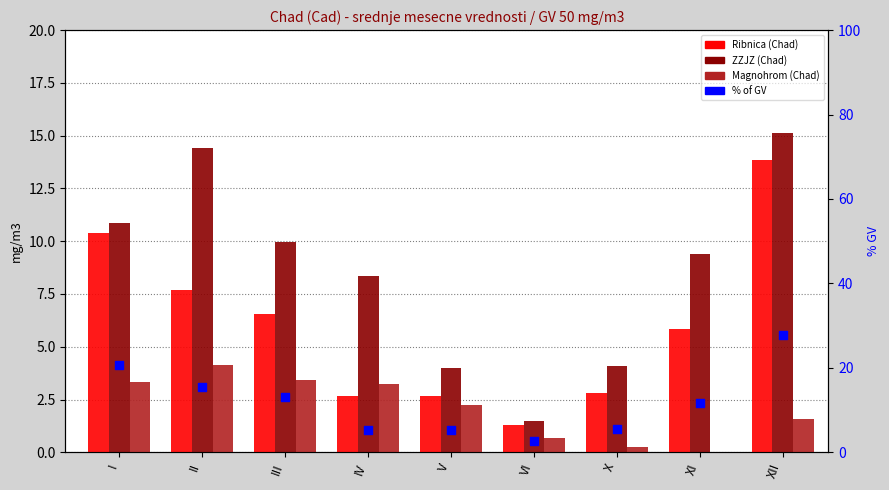

At how many categories does at least one series exceed 25?

1